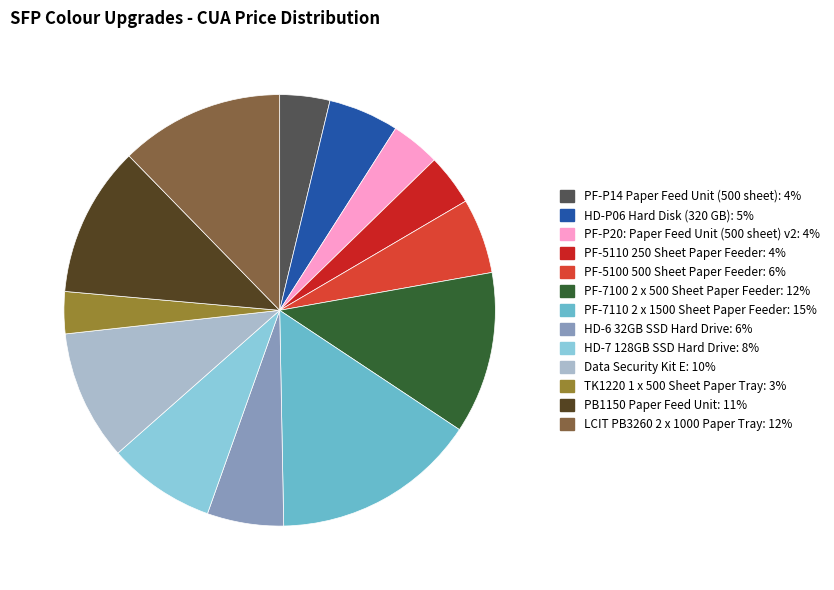

What is the largest slice in the pie chart?

PF-7110 2 x 1500 Sheet Paper Feeder